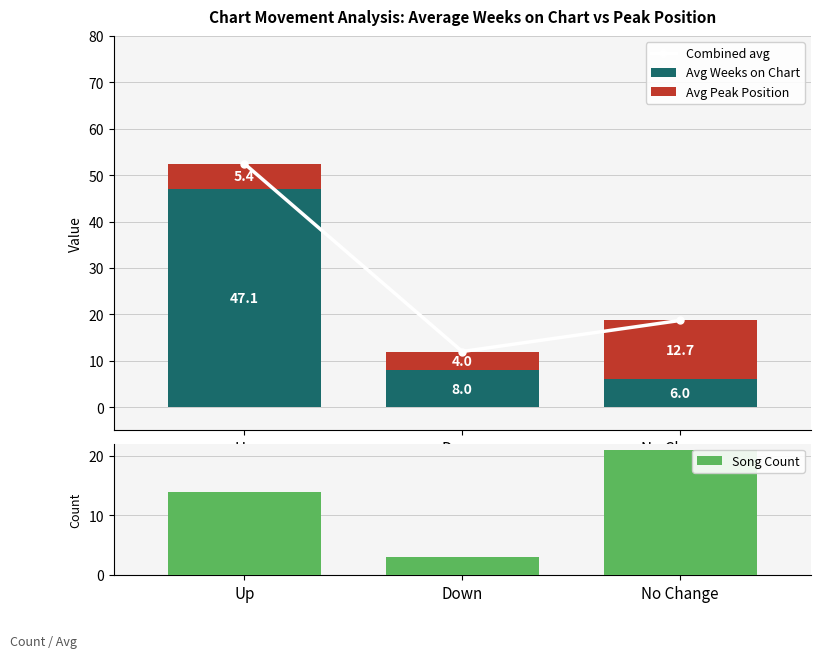

At which label does Avg Weeks on Chart first exceed 8?

Up